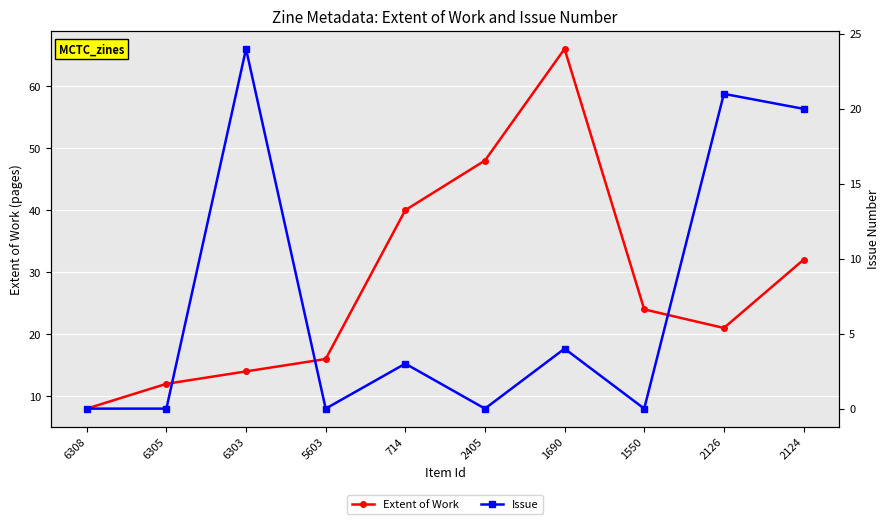

What are all the series names shown in the legend?

Extent of Work, Issue